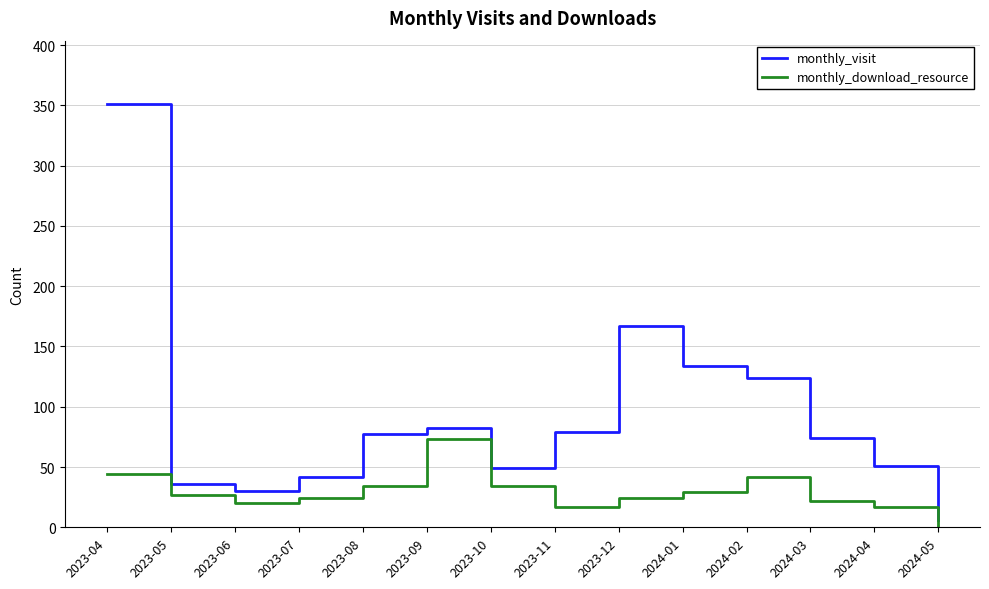

Reading right to left, what are all the values shown in this chart?

monthly_visit: 2024-05=6	2024-04=51	2024-03=74	2024-02=124	2024-01=134	2023-12=167	2023-11=79	2023-10=49	2023-09=82	2023-08=77	2023-07=42	2023-06=30	2023-05=36	2023-04=351
monthly_download_resource: 2024-05=1	2024-04=17	2024-03=22	2024-02=42	2024-01=29	2023-12=24	2023-11=17	2023-10=34	2023-09=73	2023-08=34	2023-07=24	2023-06=20	2023-05=27	2023-04=44